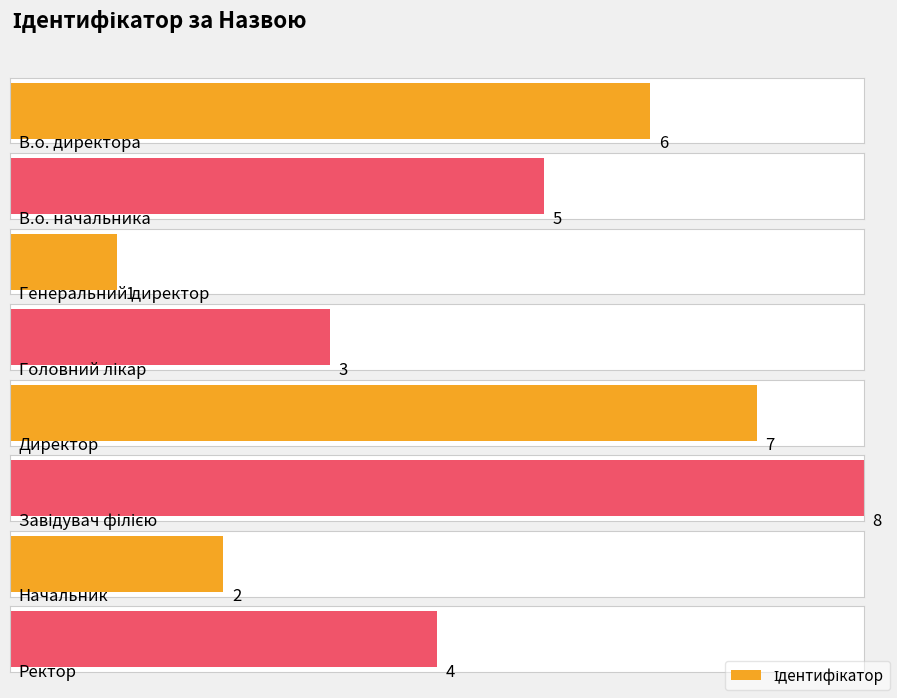

What is the sum of the values at В.о. начальника and Директор?

12